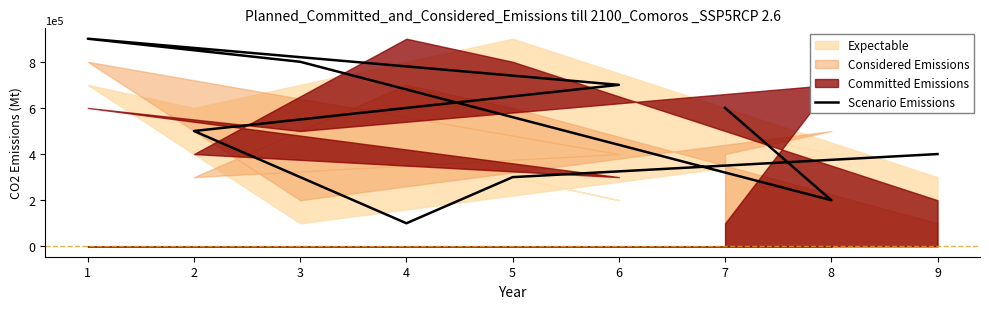

What is the change in value from 6 to 8?

-500000